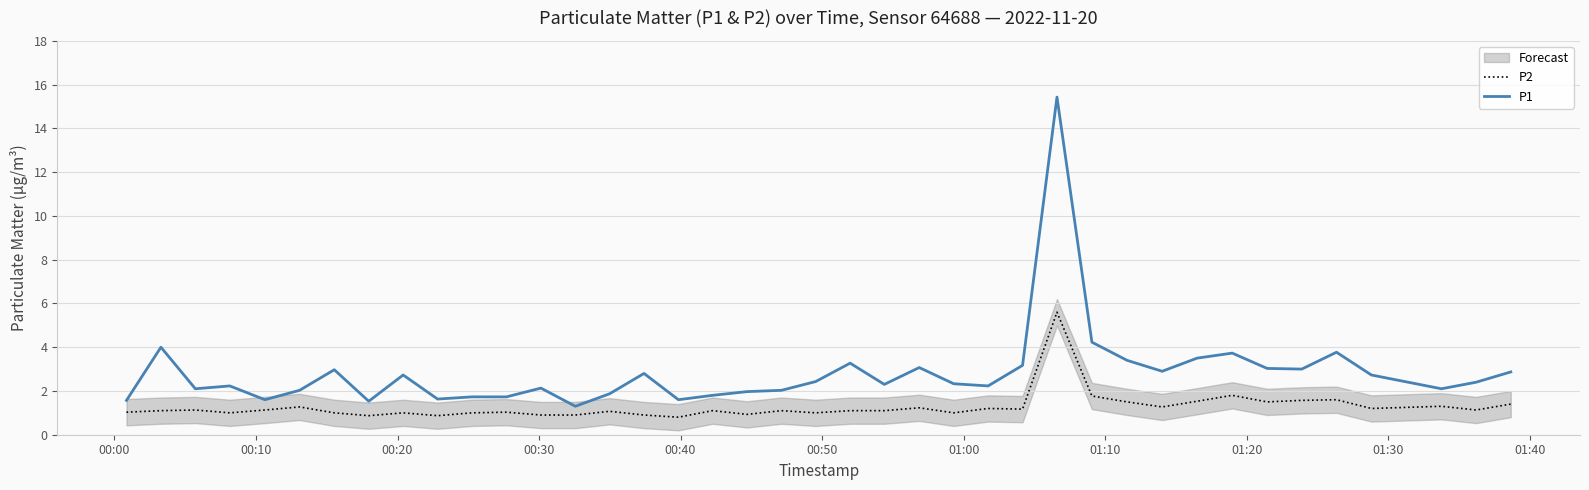

What is the highest value of the P1 series?

15.4